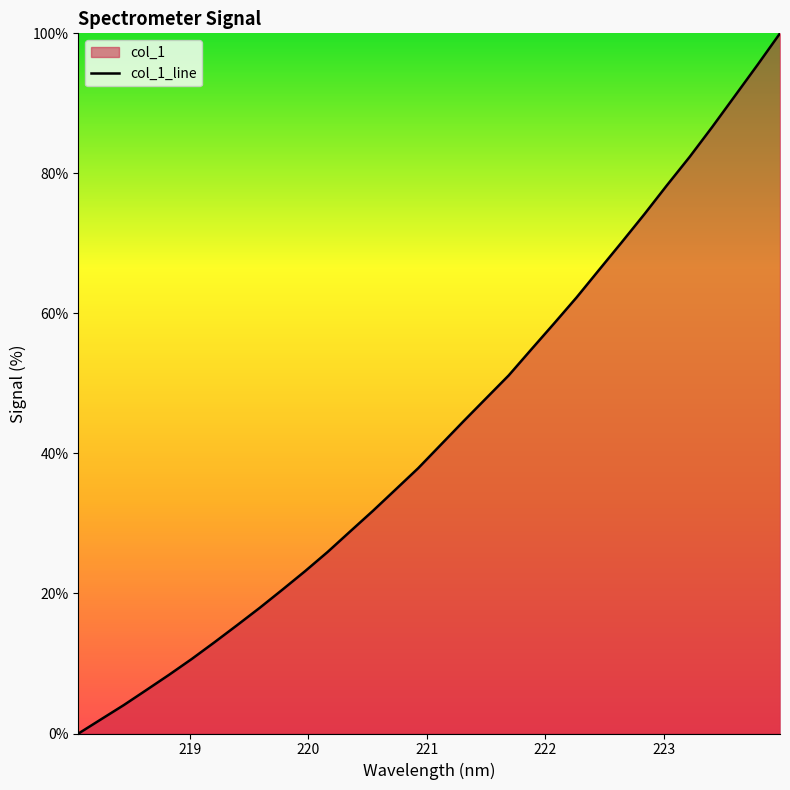

Reading right to left, list all the values displayed in this chart.

100.0	95.5	91.0	86.6	82.3	78.3	74.2	70.2	66.2	62.3	58.5	54.9	51.1	47.9	44.6	41.2	37.9	34.8	31.8	28.9	25.9	23.2	20.5	17.9	15.5	13.0	10.6	8.4	6.2	4.1	2.0	0.0